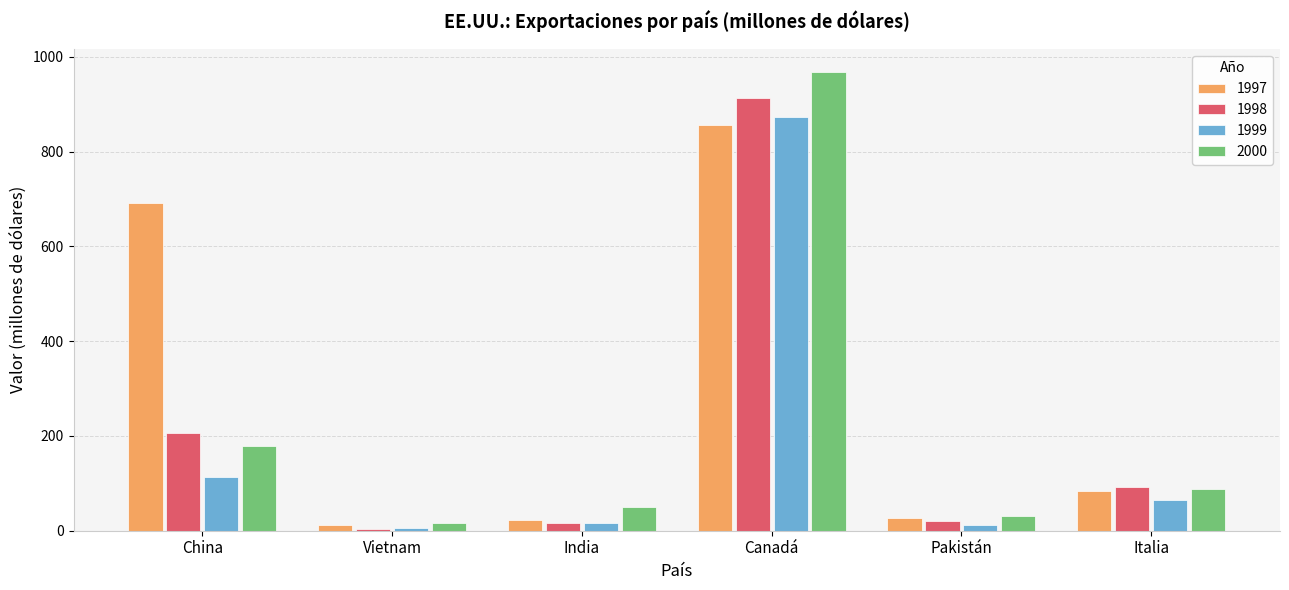

Is it true that 1997 equals 27.5 at Pakistán?

True